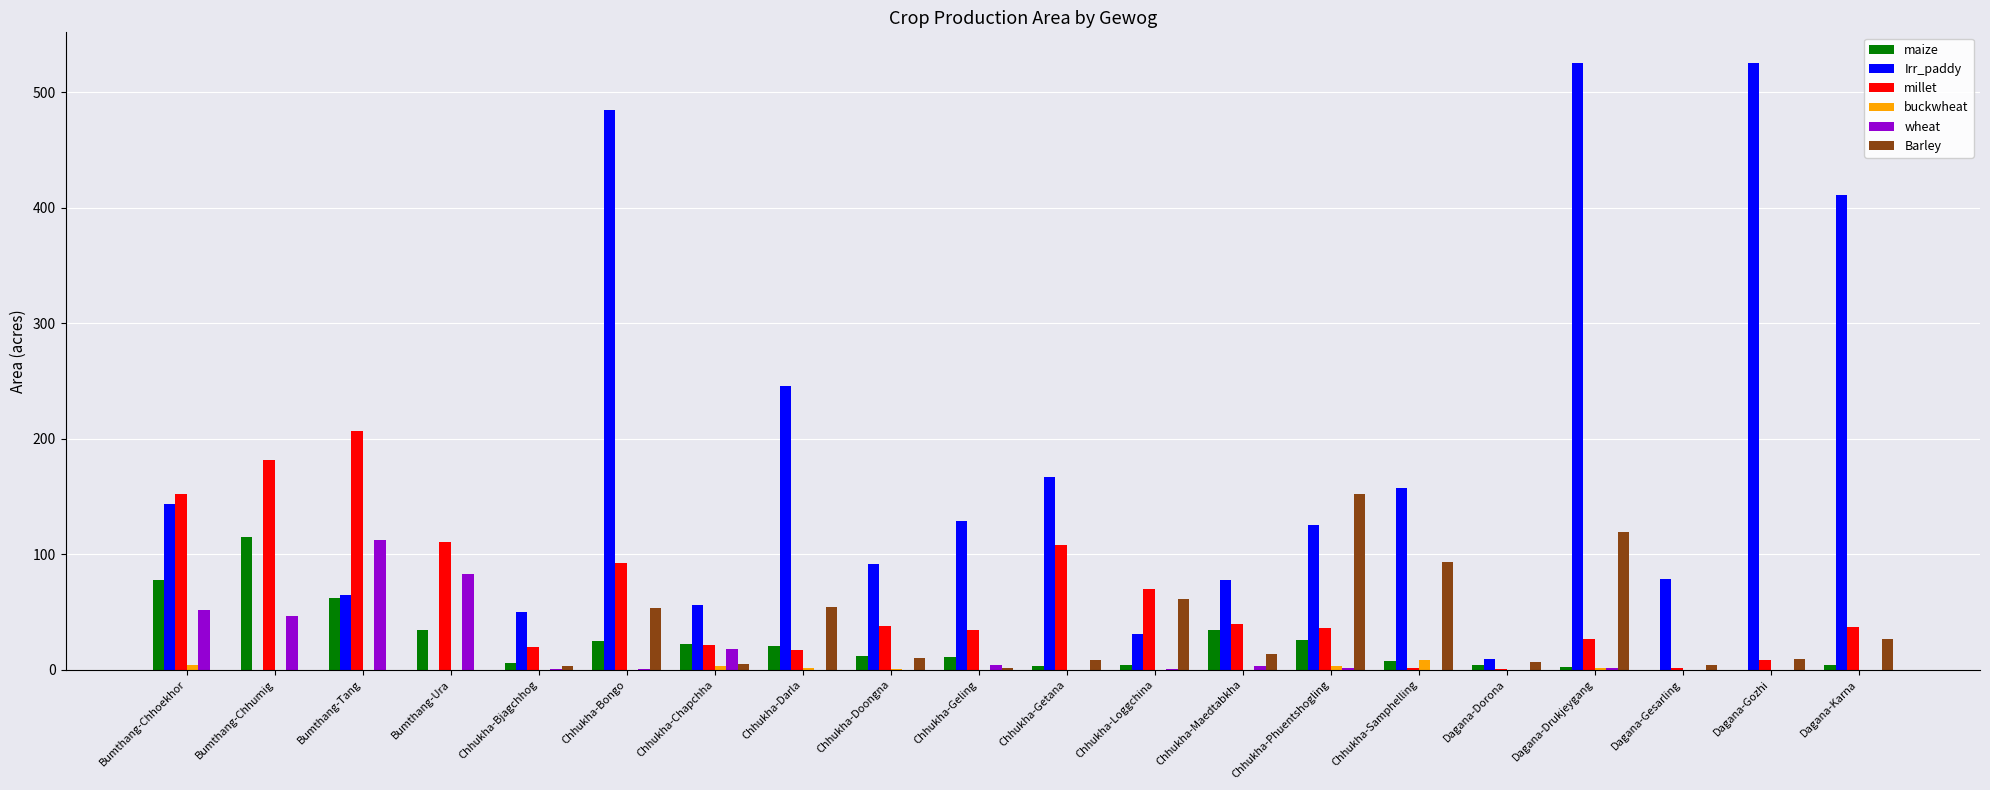

Is the value of wheat at Bumthang-Tang greater than the value of Barley at Chhukha-Phuentshogling?

No